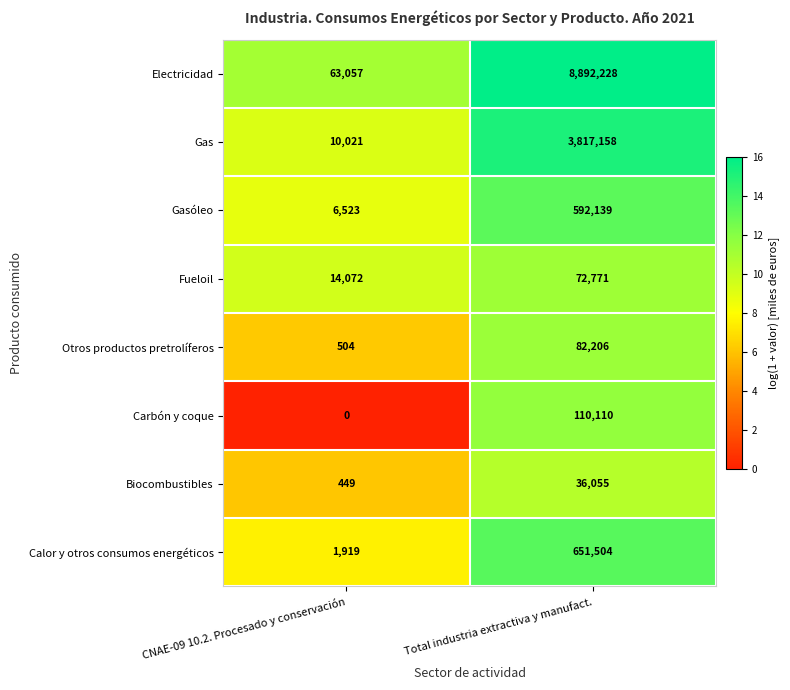

What is the sum of all Electricidad values?

8955285